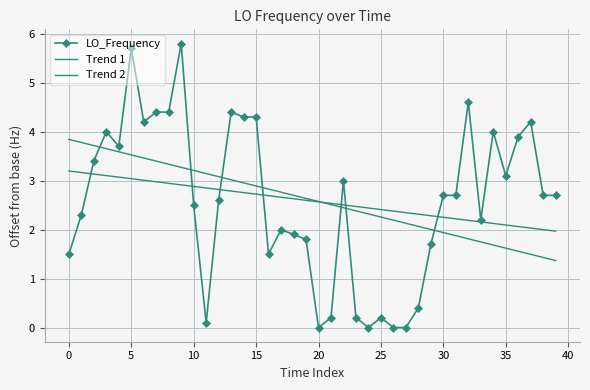

How many data points in LO_Frequency are above 2?

25